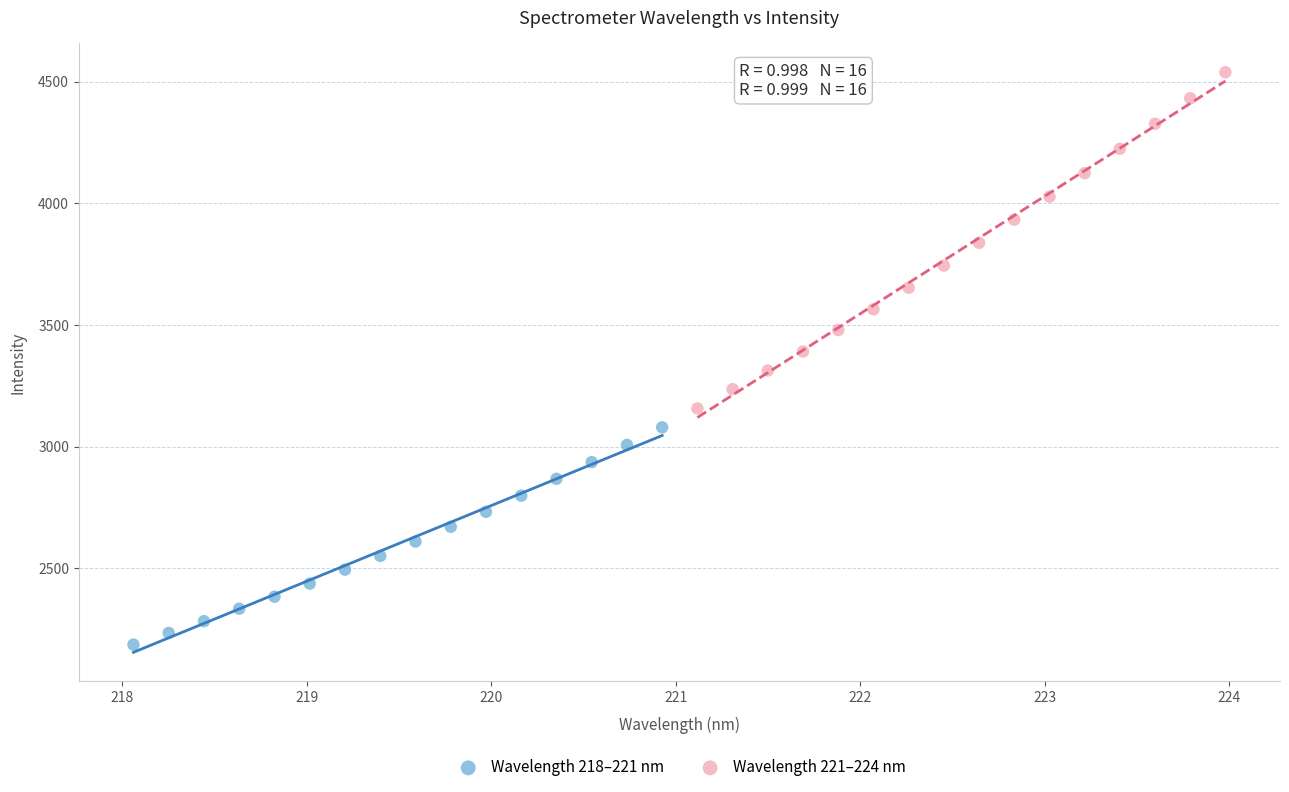

What are all the series names shown in the legend?

Wavelength 218–221 nm, Wavelength 221–224 nm